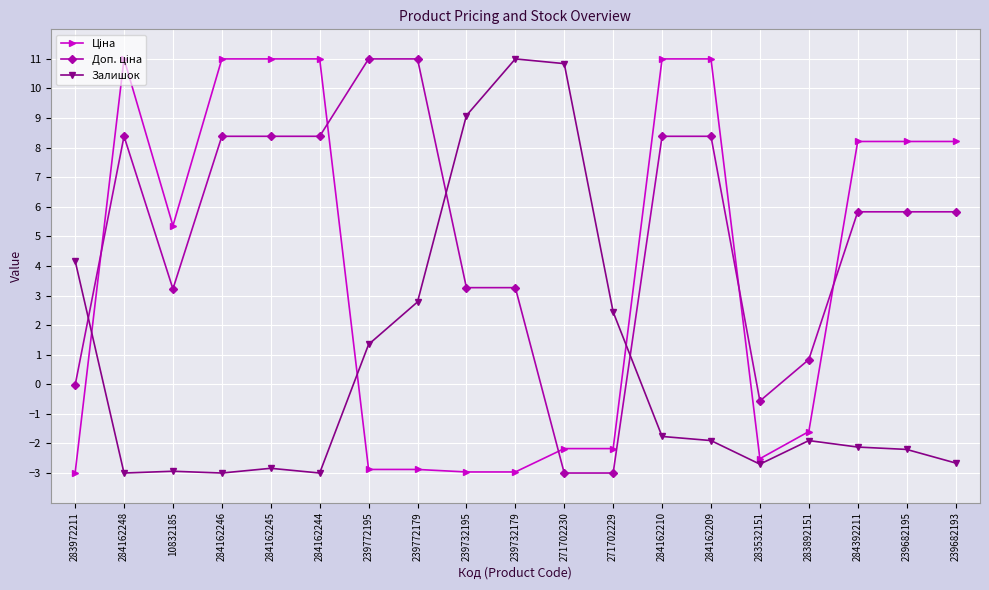

Is it true that Залишок equals -2.2 at 239682195?

True